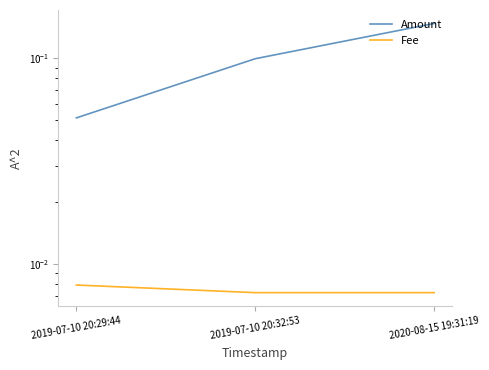

True or false: Fee has a value of 0.0 at 2020-08-15 19:31:19.

True